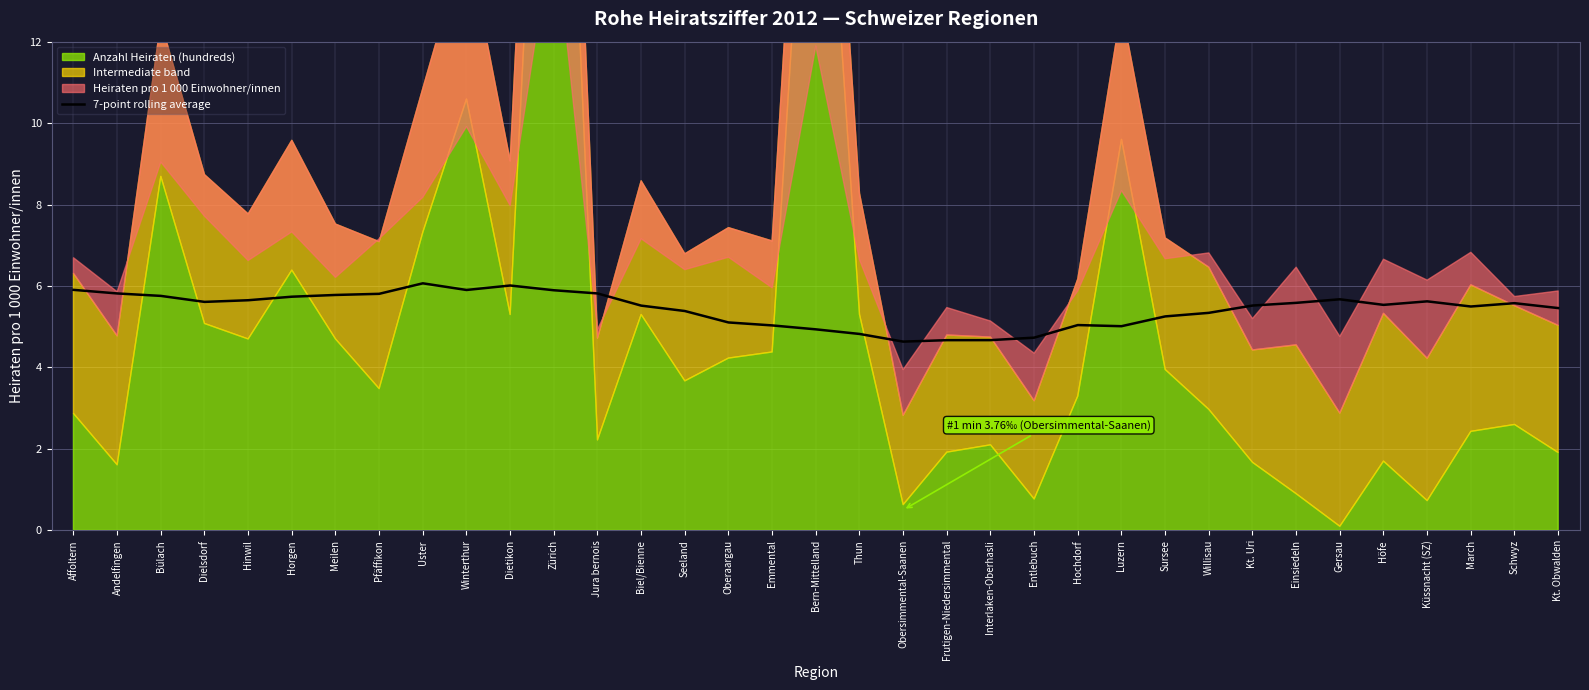

Does the chart display data point markers on the line(s)?

No